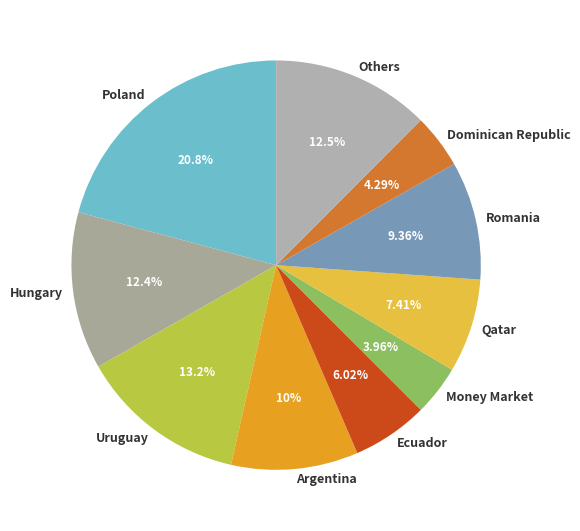

Does any single category account for the majority?

No